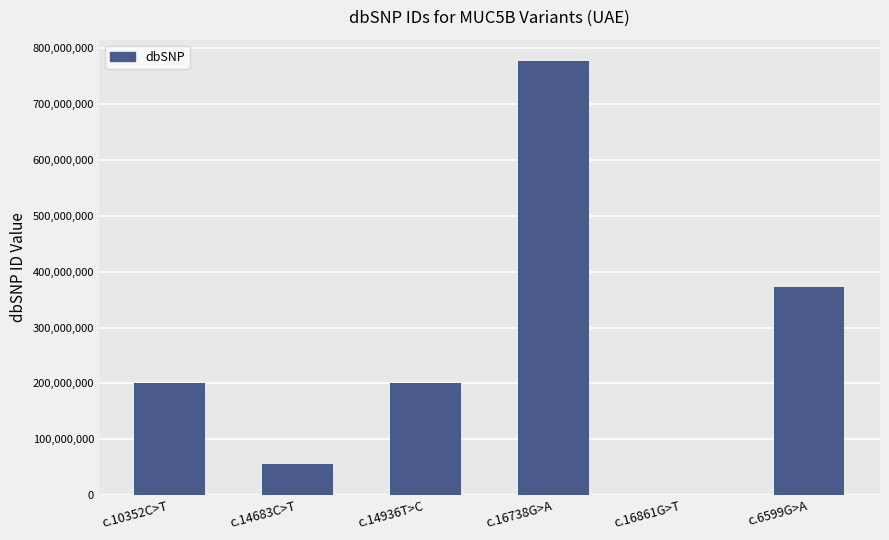

At which label is the value closest to 388354701?

c.6599G>A